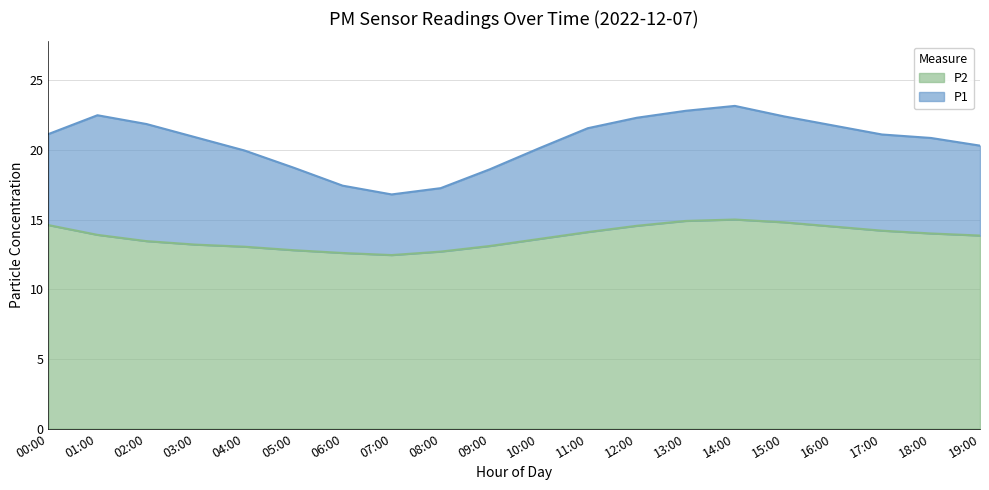

True or false: P1 and P2 intersect in this chart.

False